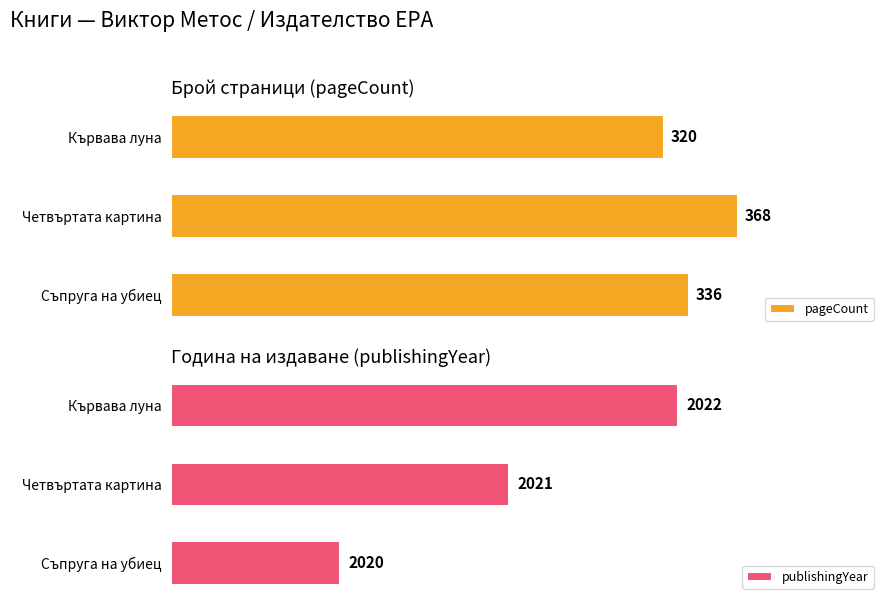

Rank the categories by pageCount value from lowest to highest.

Кървава луна, Съпруга на убиец, Четвъртата картина